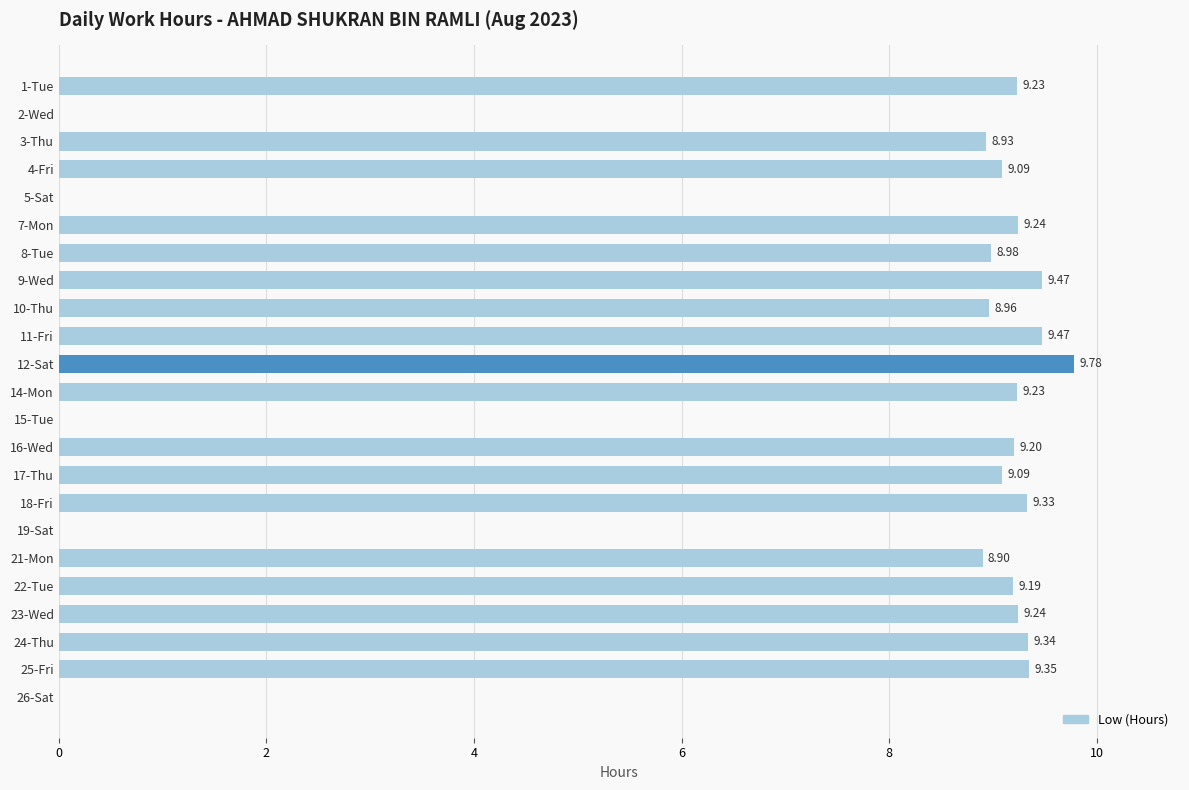

Between 2-Wed and 24-Thu, which is larger?

24-Thu